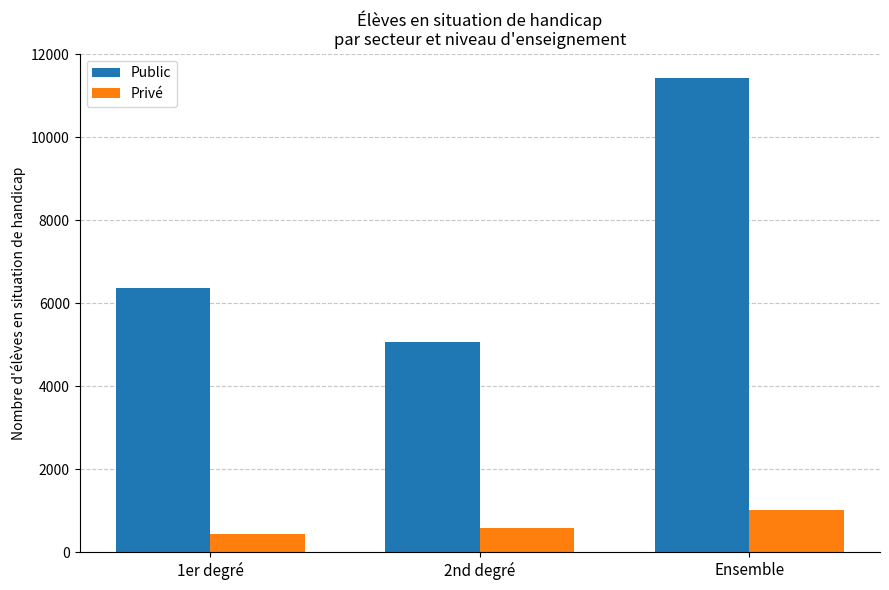

The value of Public at 2nd degré is 5073. True or false?

True